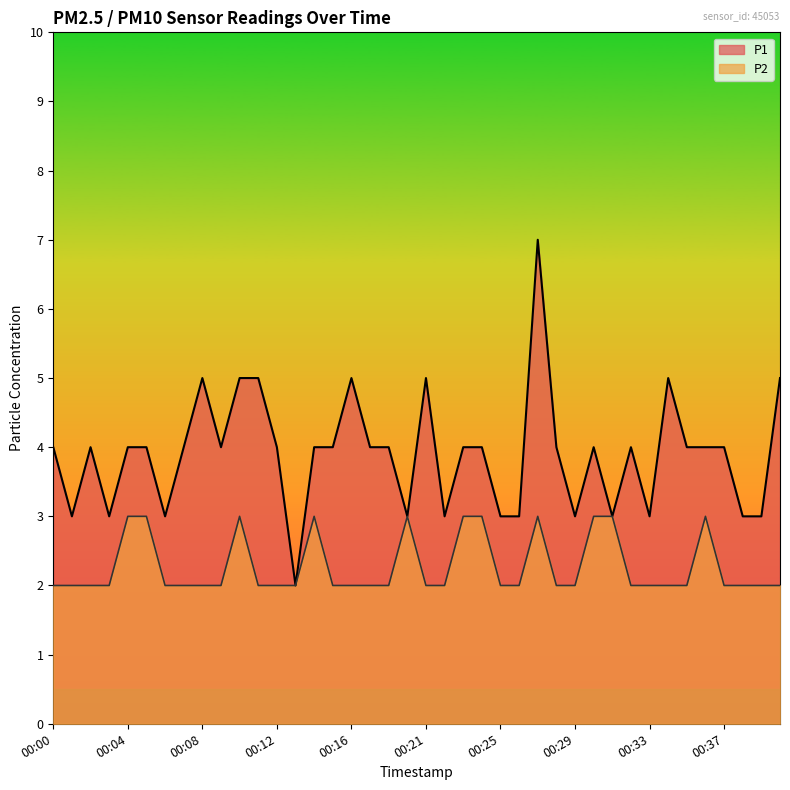

What is the sum of all P1 values?

156